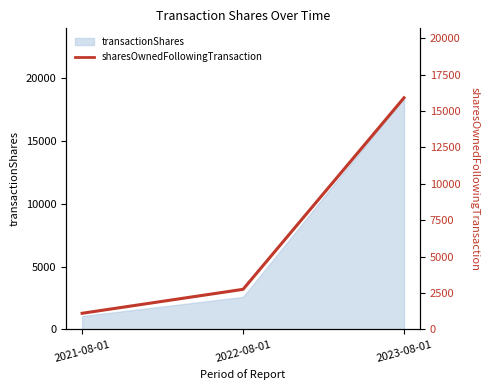

What is the sum of the values at 2022-08-01 and 2021-08-01?

3855